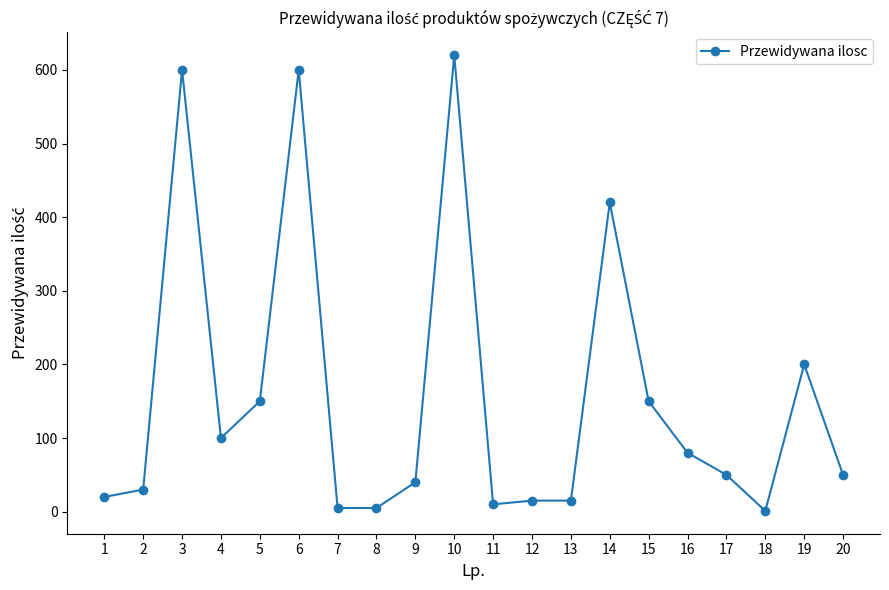

Which category has the highest value across all series?

10